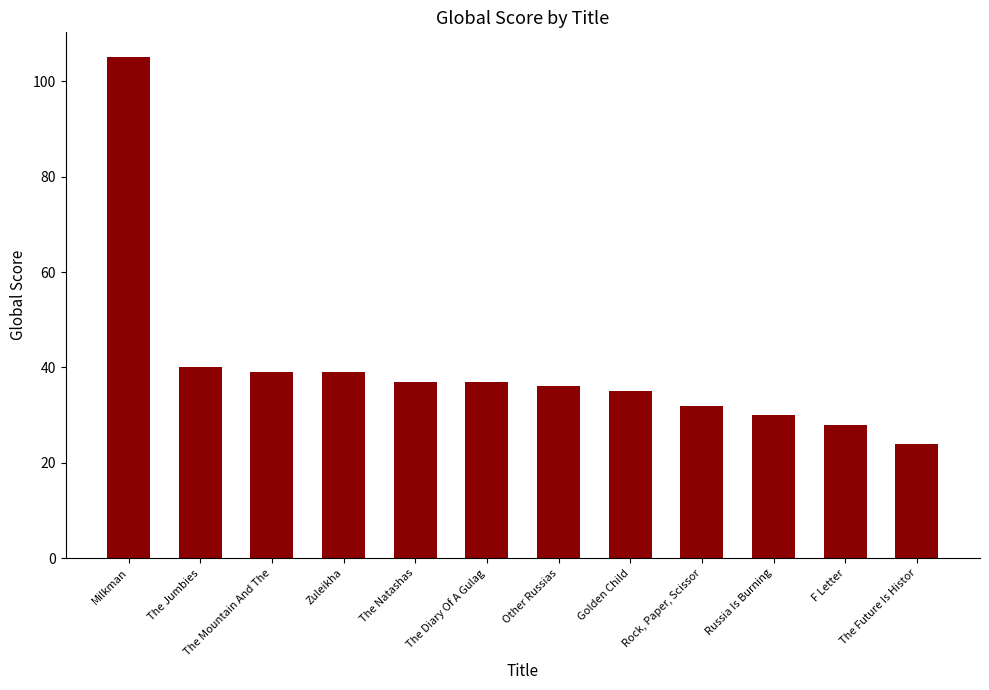

At which category does the chart reach its minimum across all series?

The Future Is Histor